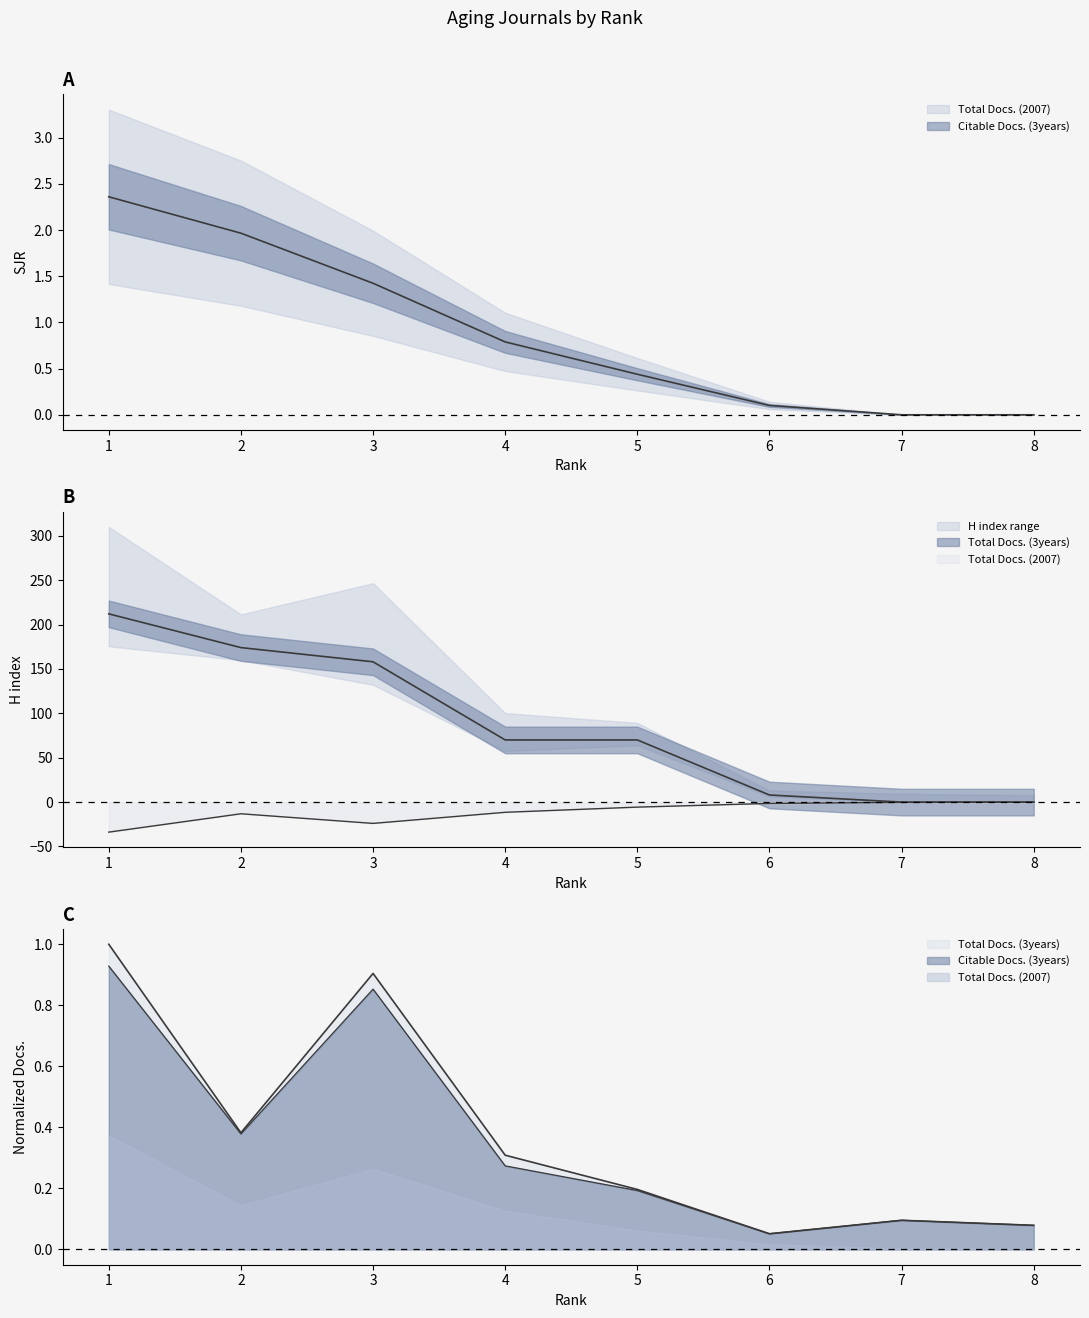

True or false: Total Docs. (3years) has more than 2 interior local peaks.

False